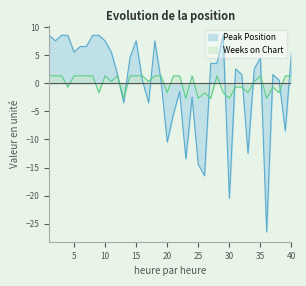

Between which two adjacent categories do Peak Position and Weeks on Chart first intersect?

12 and 13